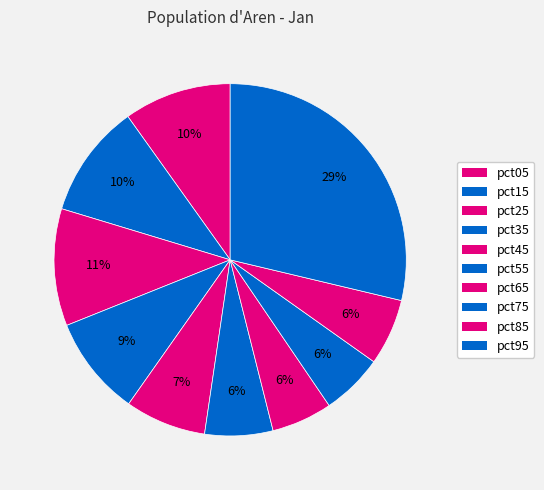

Count the number of slices in the pie.

10